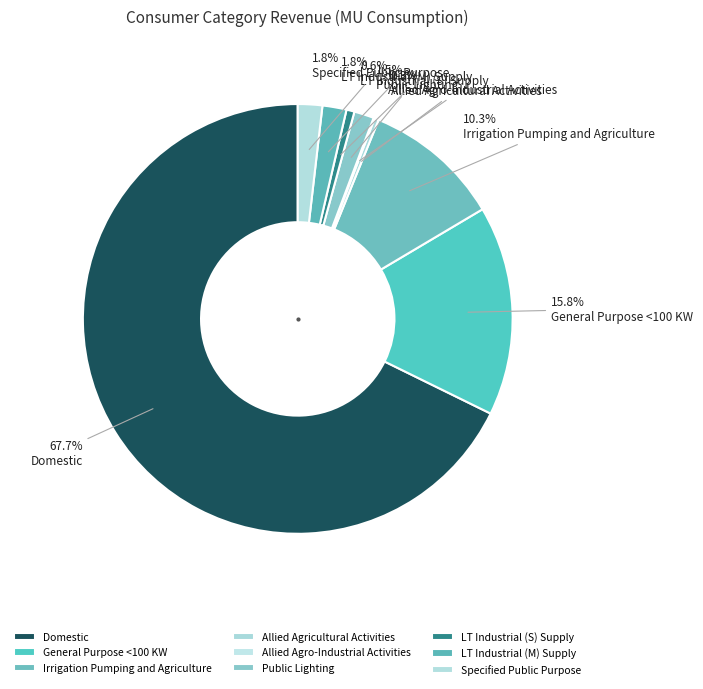

True or false: Irrigation Pumping and Agriculture accounts for 1% of the total.

False